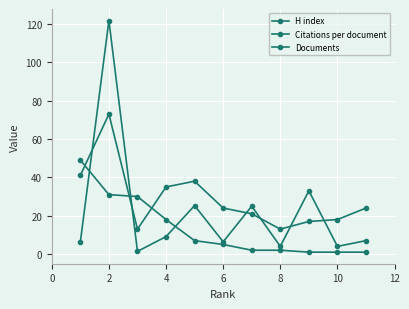

Where is the first local maximum for Citations per document?

2